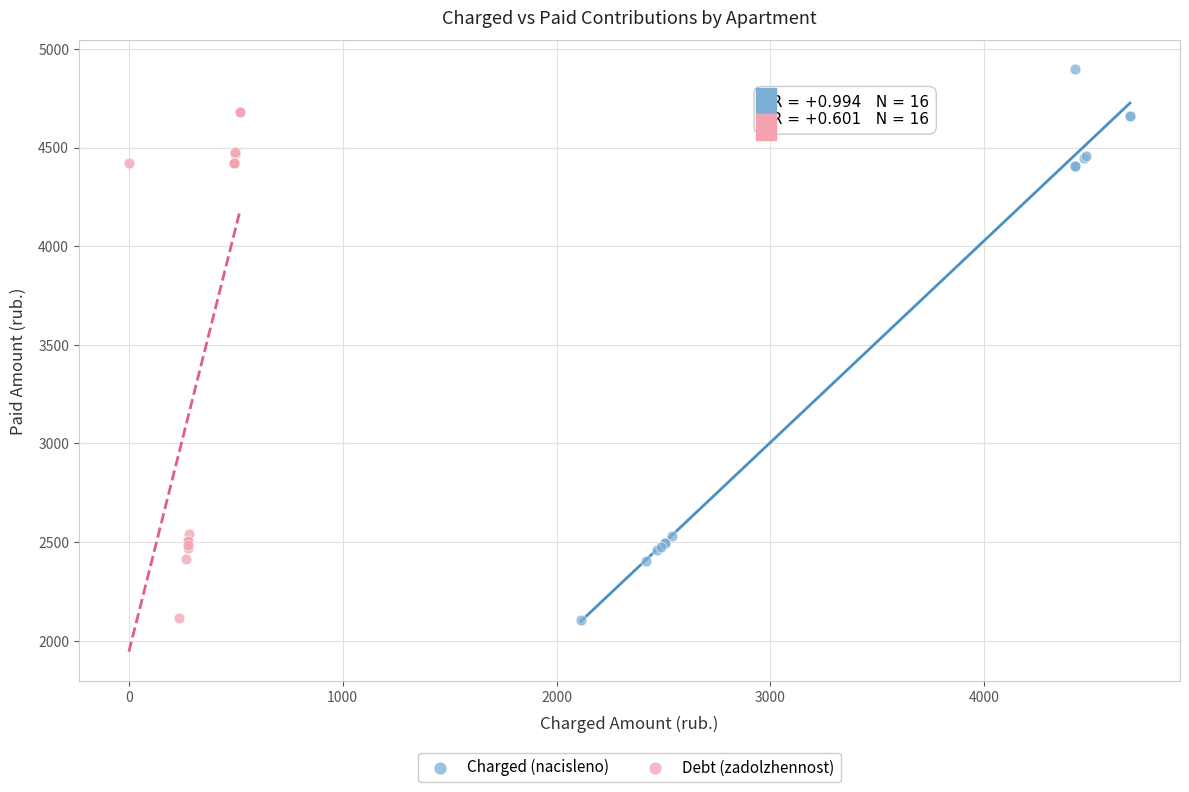

Which series reaches the maximum Y coordinate?

Charged (nacisleno)